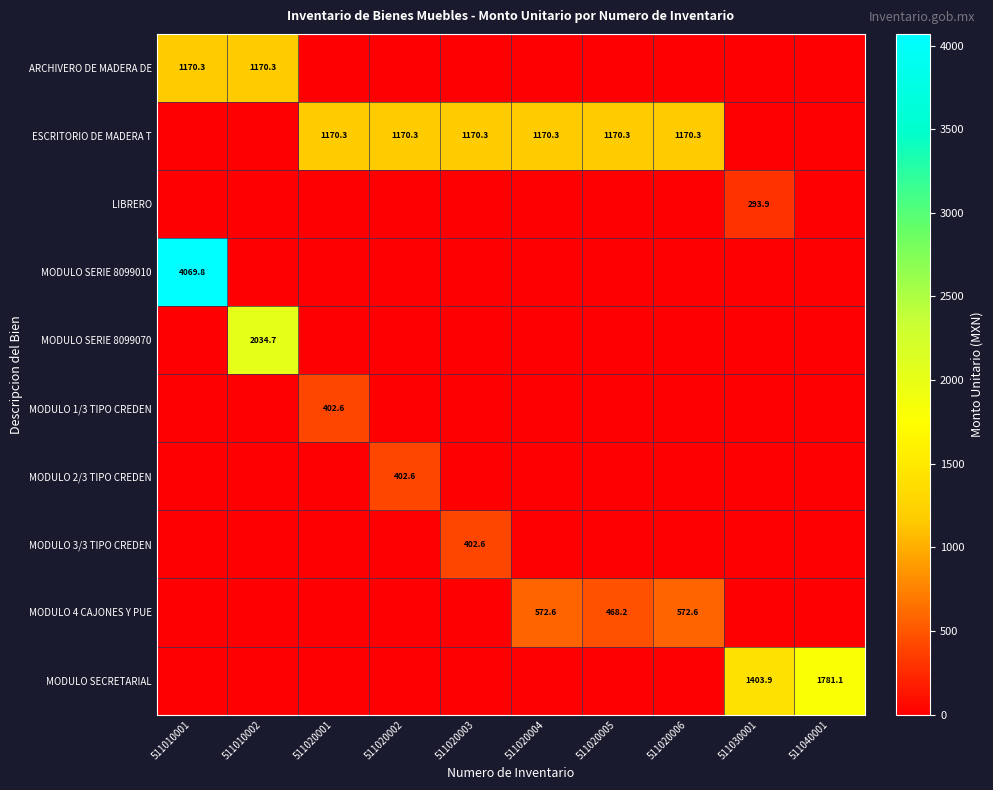

What is the maximum value for MODULO 4 CAJONES Y PUE?

572.6